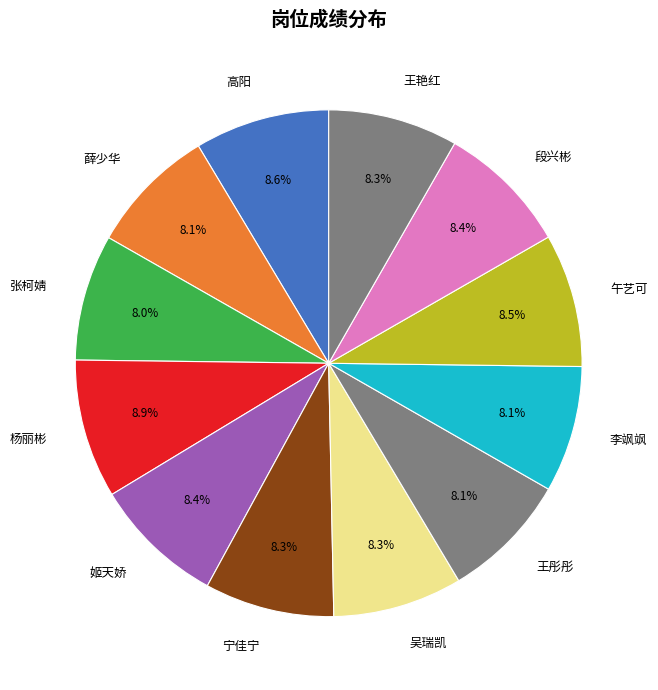

Approximately how many times larger is the value at 宁佳宁 compared to 高阳?

1.0